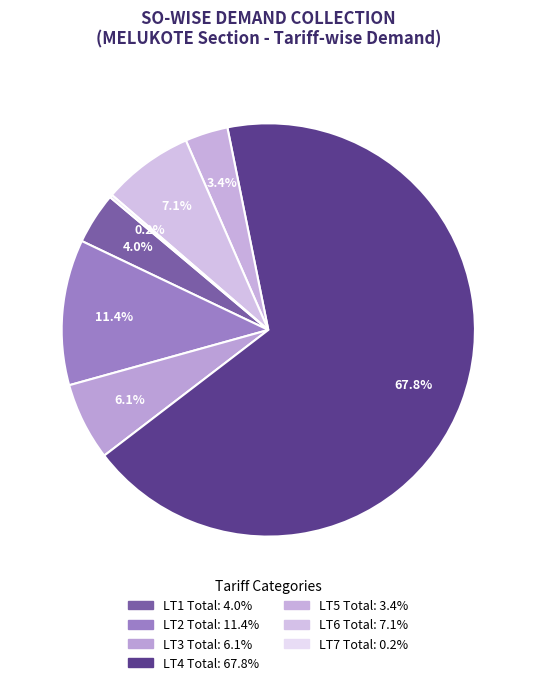

Combined, what portion of the pie is LT6 Total and LT2 Total?

18.5%